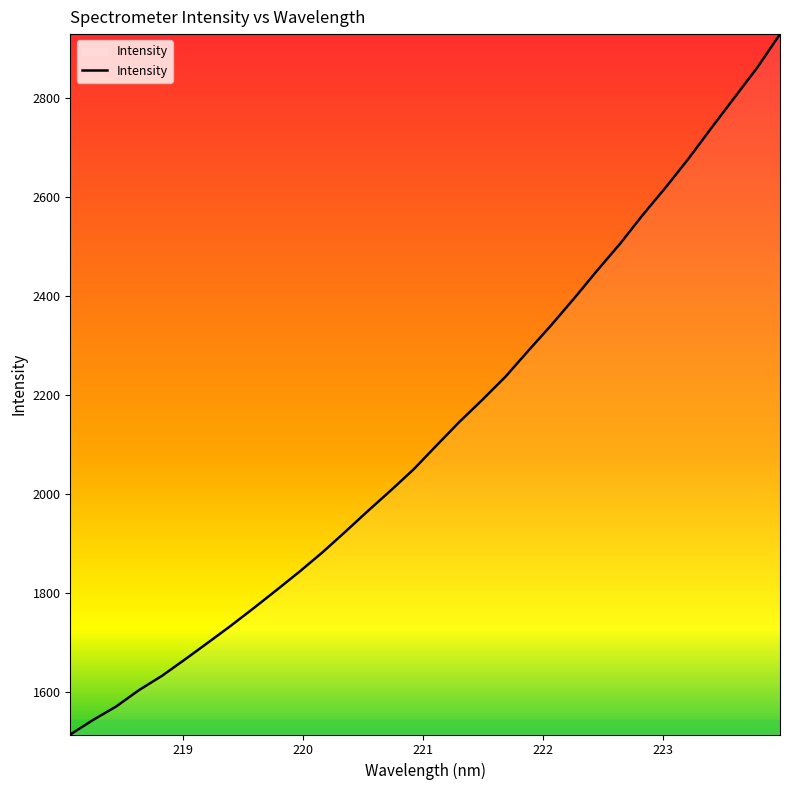

What is the minimum value shown in the chart?

1513.7